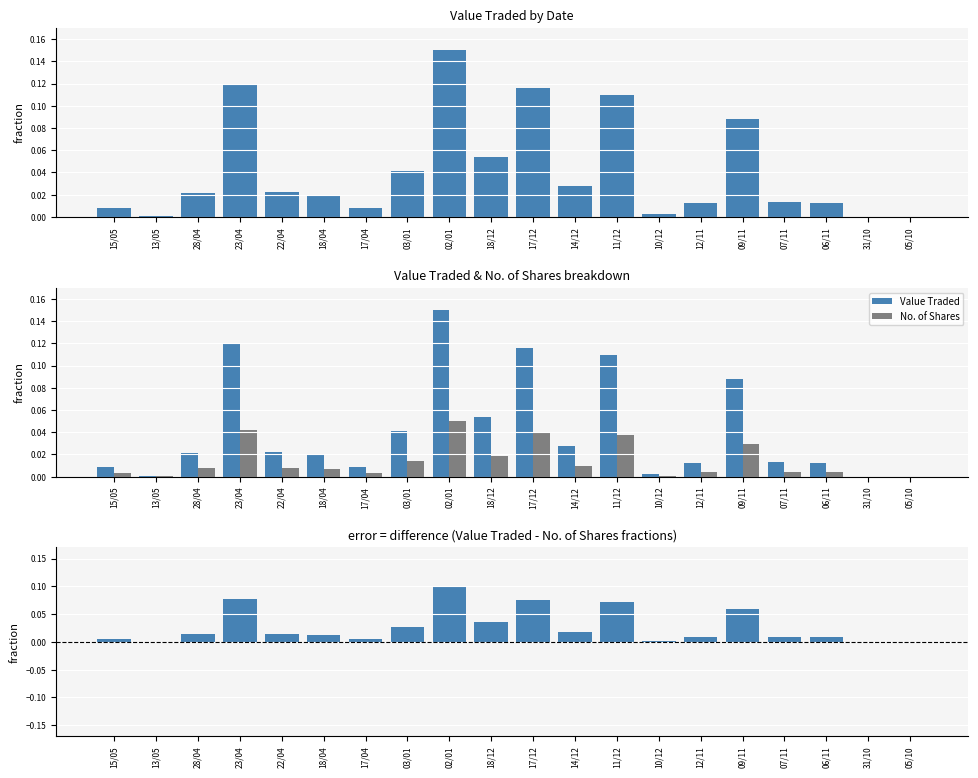

Rank the series by their maximum value, from highest to lowest.

Value Traded, Value Traded - No. of Shares, No. of Shares